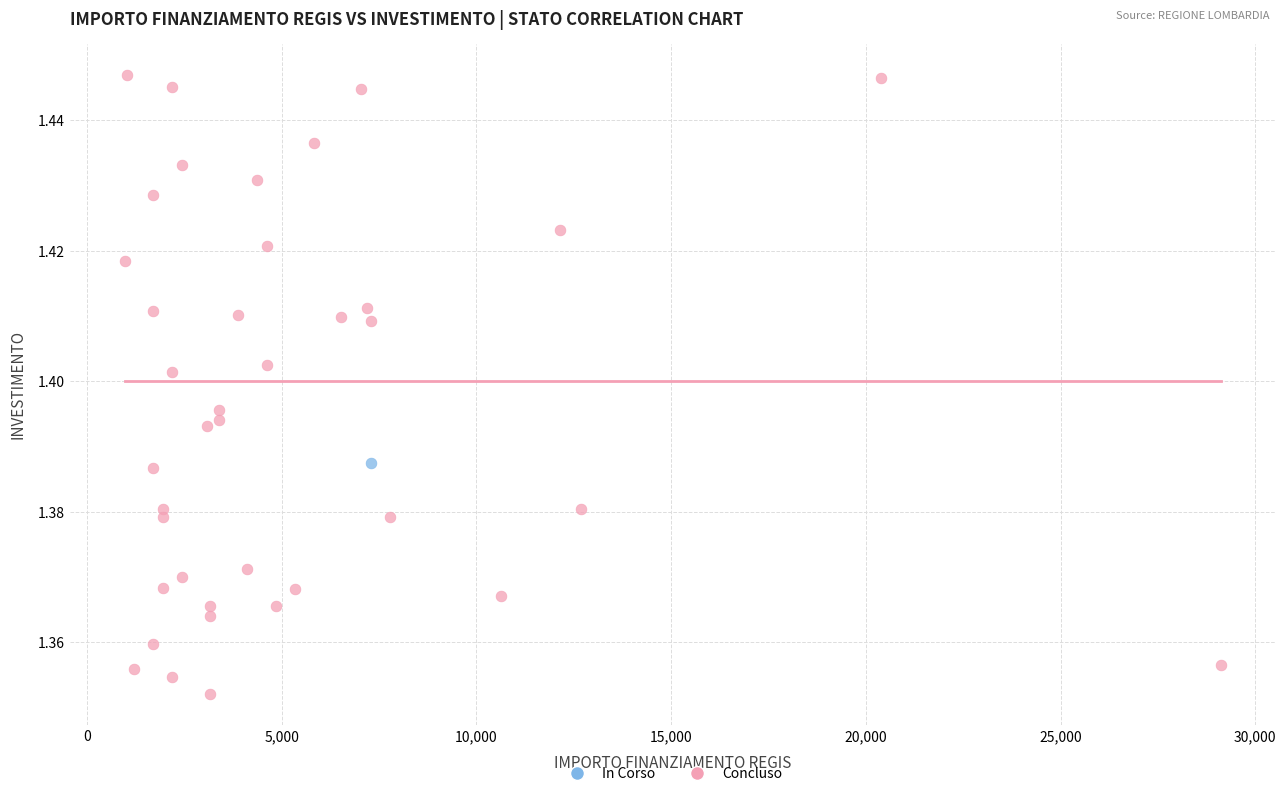

What are all the series names shown in the legend?

In Corso, Concluso